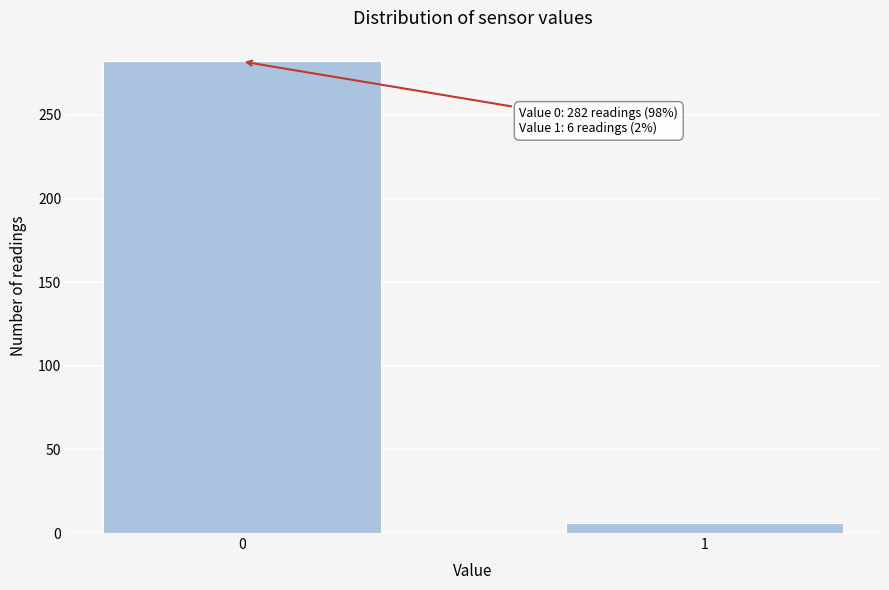

Reading left to right, list all the values displayed in this chart.

0=282	1=6